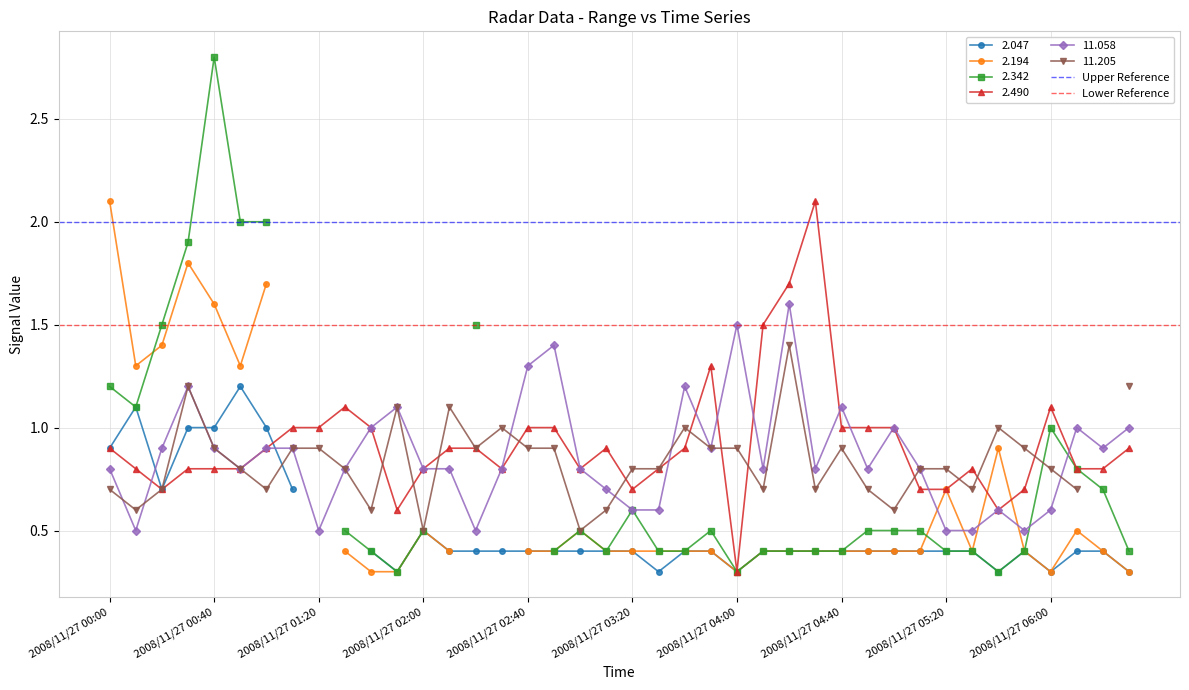

At which category does the chart reach its minimum across all series?

2008/11/27 00:00